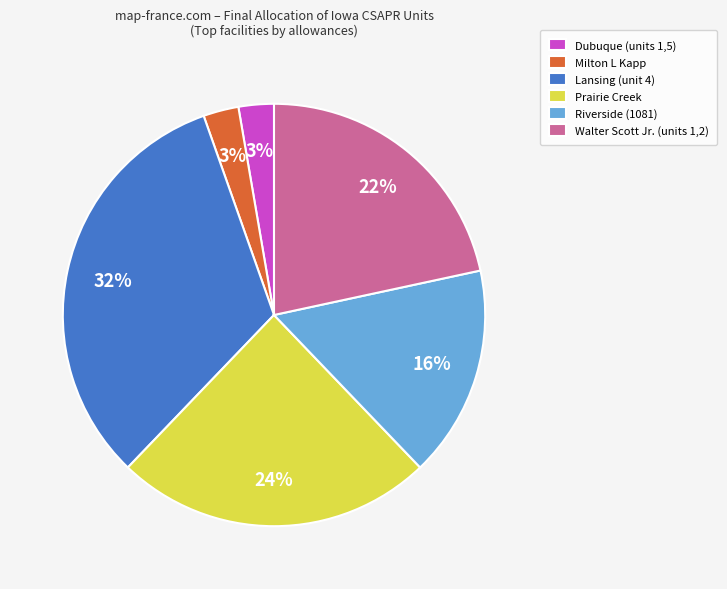

To the nearest percent, what is the combined percentage of Lansing (unit 4) and Dubuque (units 1,5)?

35%